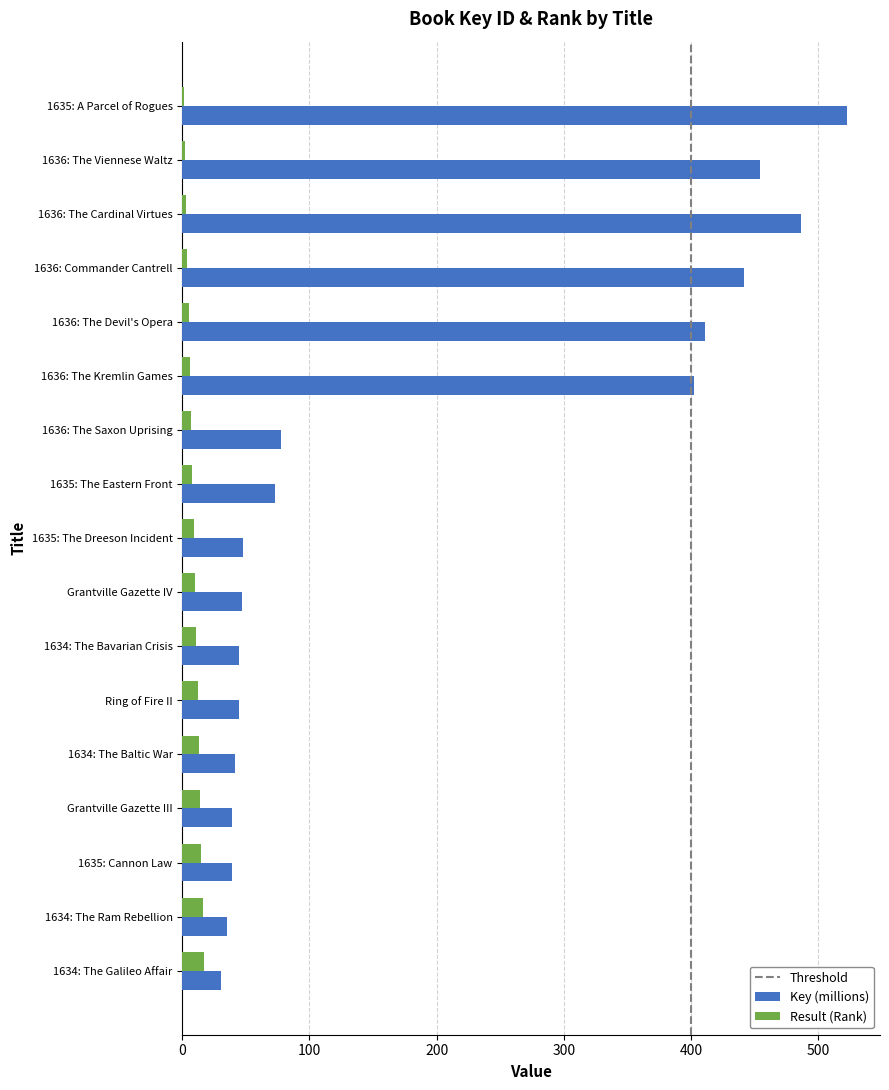

What is the spread (max minus min) of values at 1635: The Dreeson Incident?

38.6